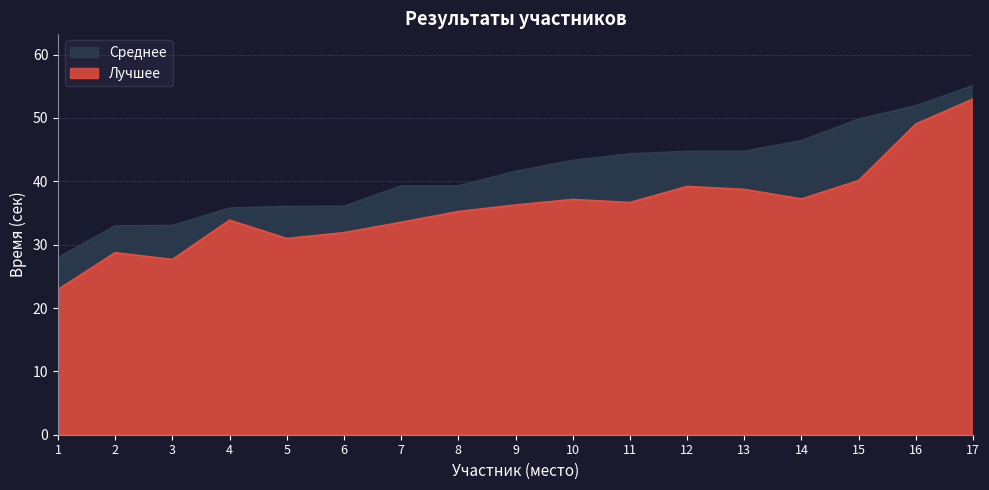

What is the lowest value of the Среднее series?

27.9